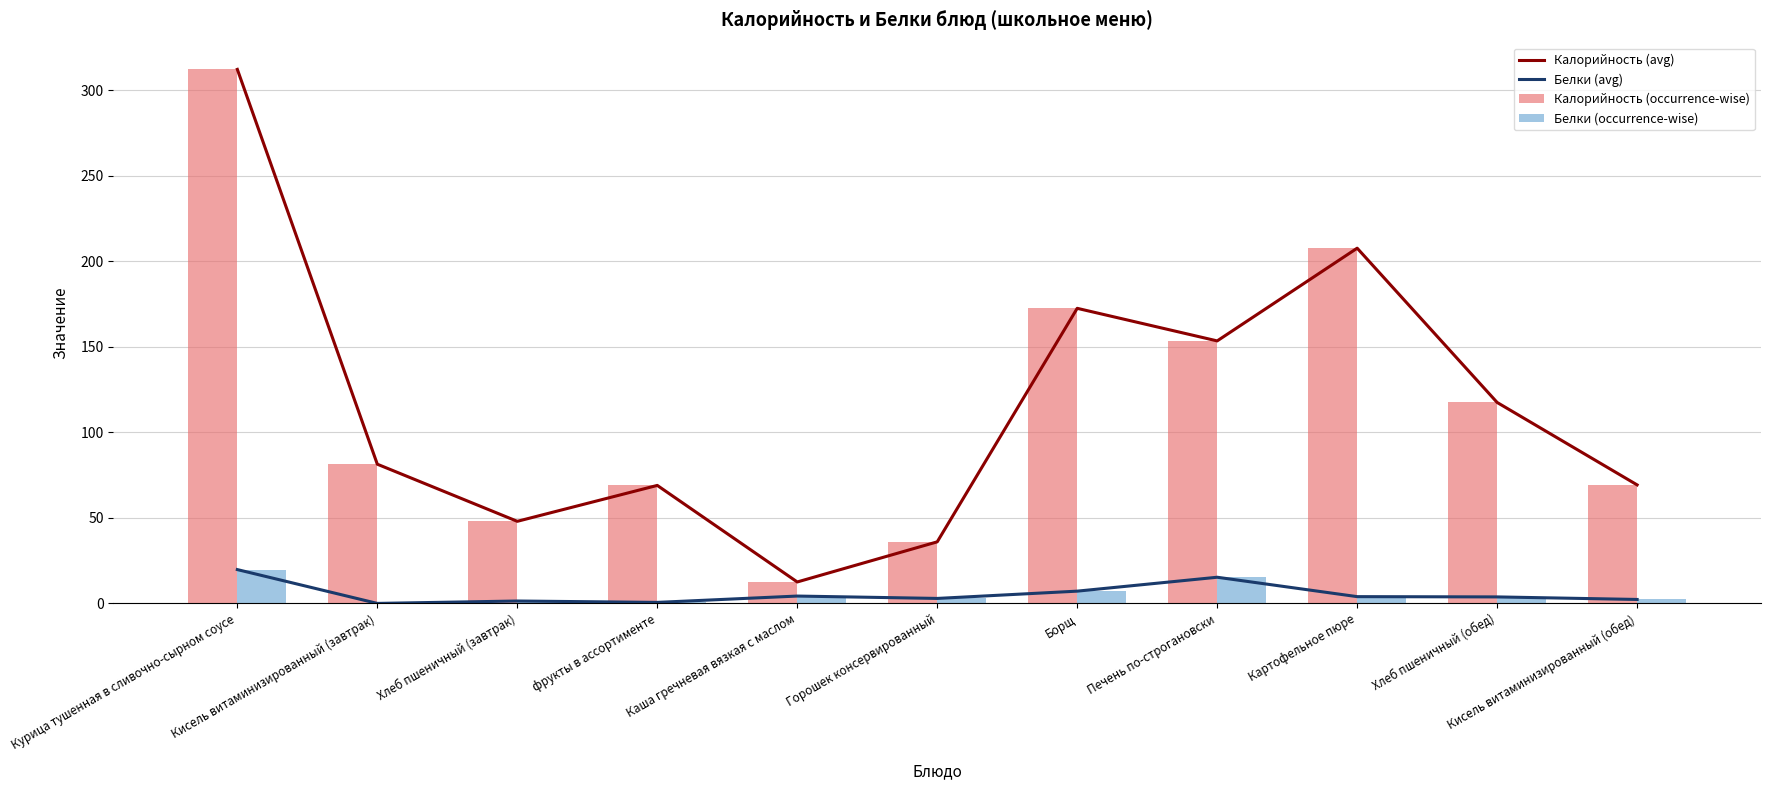

How many data points in Калорийность (avg) are less than 81?

5